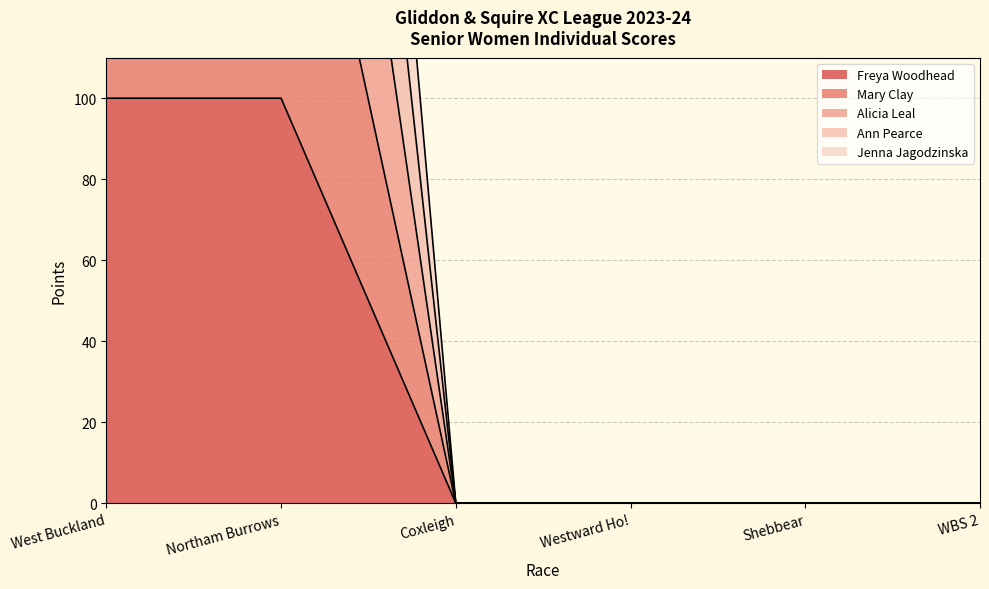

How many Freya Woodhead values are between 0 and 100?

6